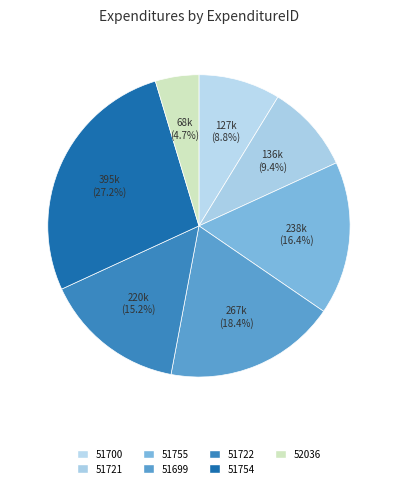

Which slice is the largest?

51754